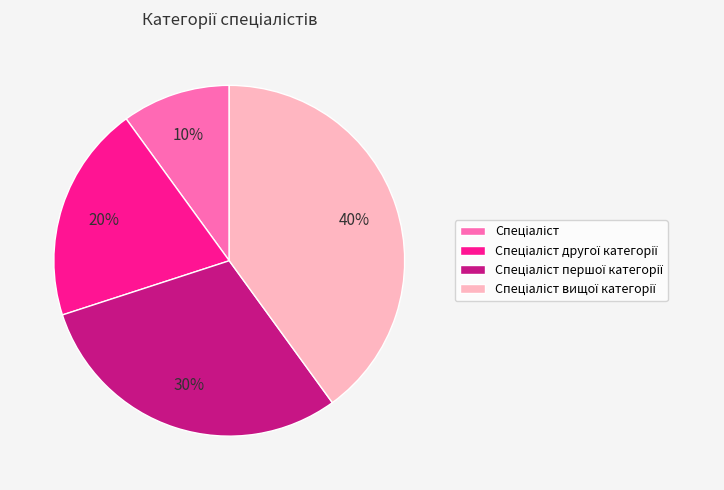

How many segments does this pie chart have?

4